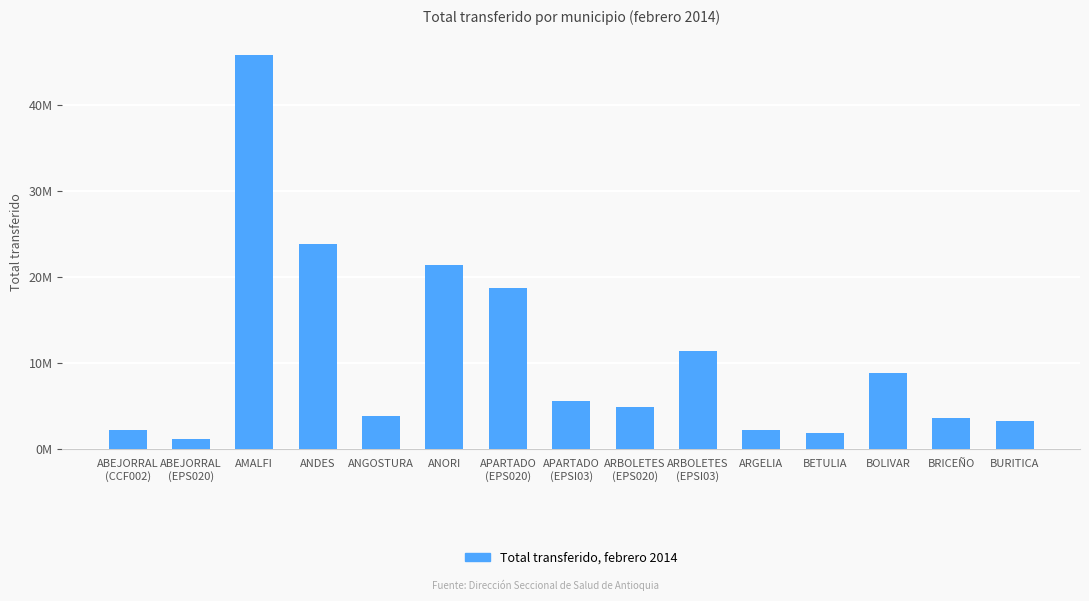

Does the chart contain any negative values?

No